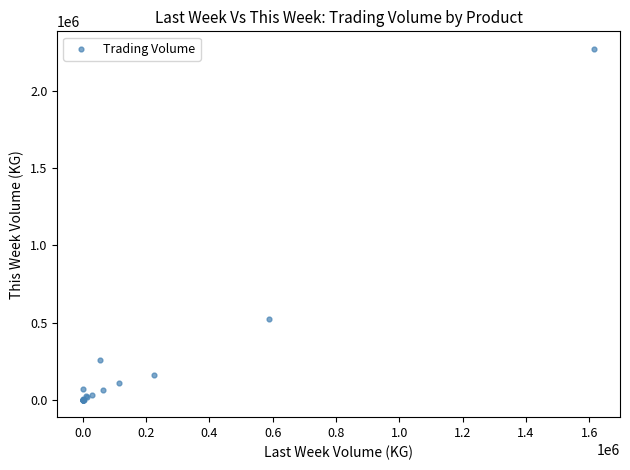

What Y value in the scatter plot is closest to 1137102?

520140.0